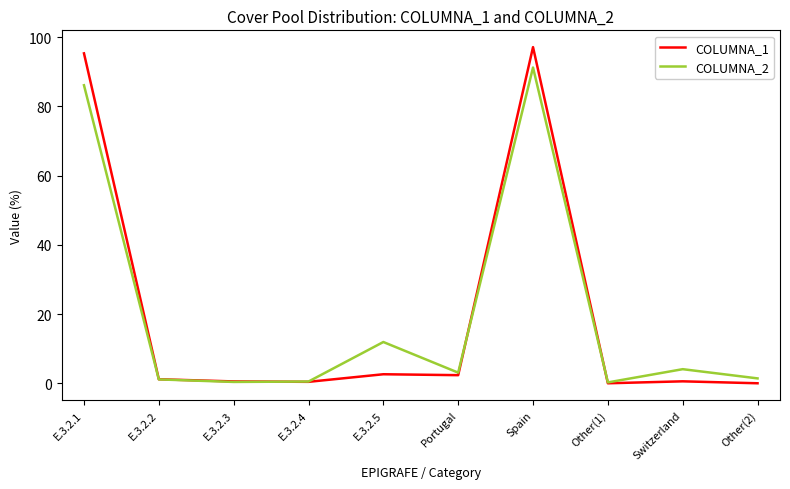

At which label is COLUMNA_2 closest to 45?

E.3.2.5